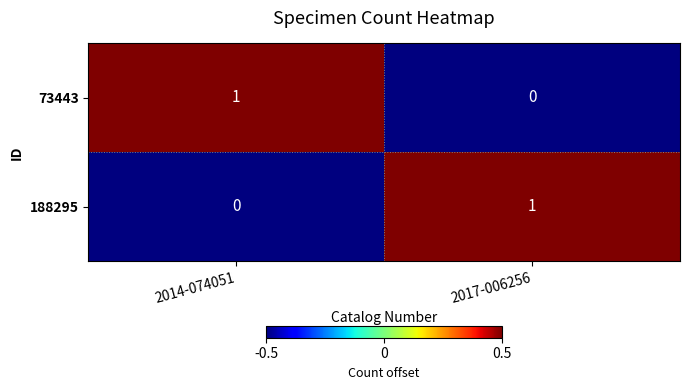

Is the value of 188295 at 2014-074051 greater than the value of 73443 at 2014-074051?

No